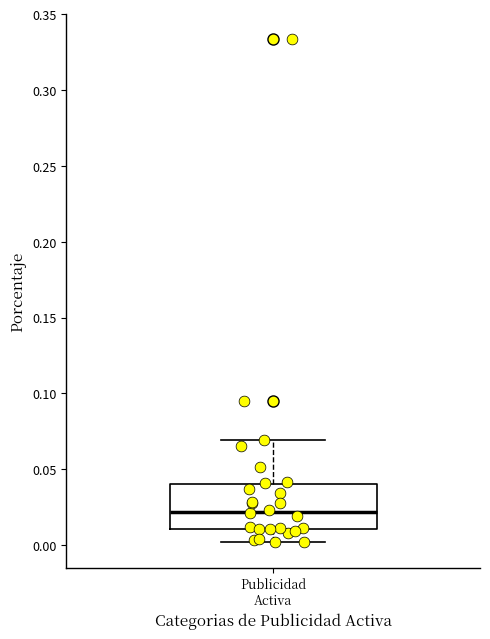

Read this box plot against the y-axis: the position of the median line, the range covered by the box, and the ends of both whiskers. The values are not printed on the chart, so give them approximately, as read against the axis.

median 0.02, box 0.01 to 0.04, whiskers 0.00 to 0.07